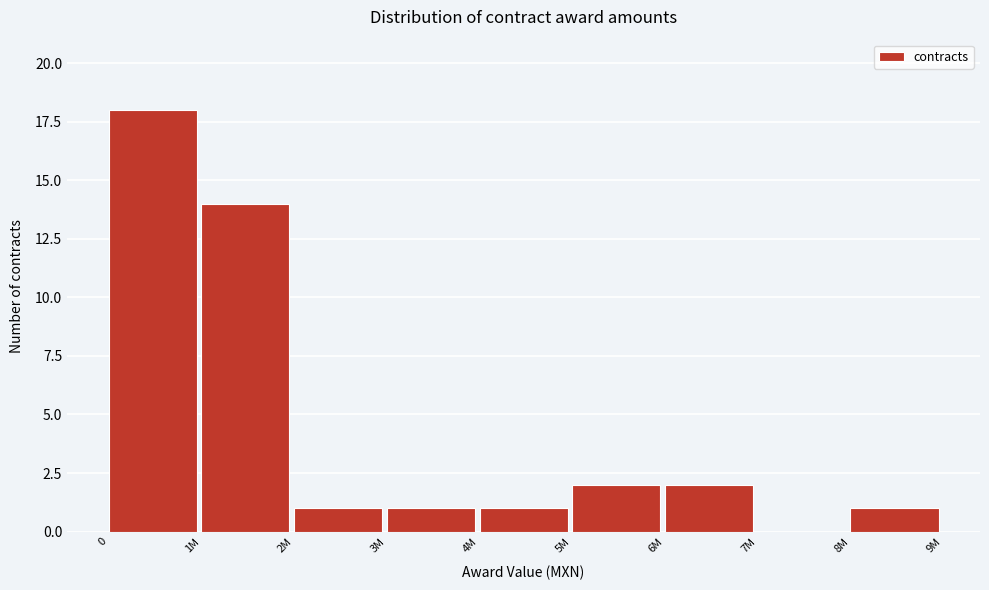

Reading left to right, list all the values displayed in this chart.

0=18	1M=14	2M=1	3M=1	4M=1	5M=2	6M=2	7M=0	8M=1